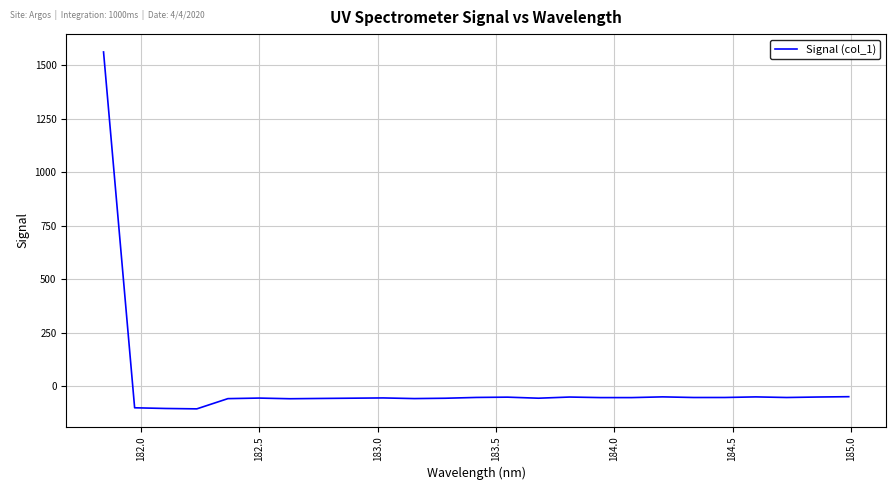

What is the difference between the maximum and minimum values?

1669.4